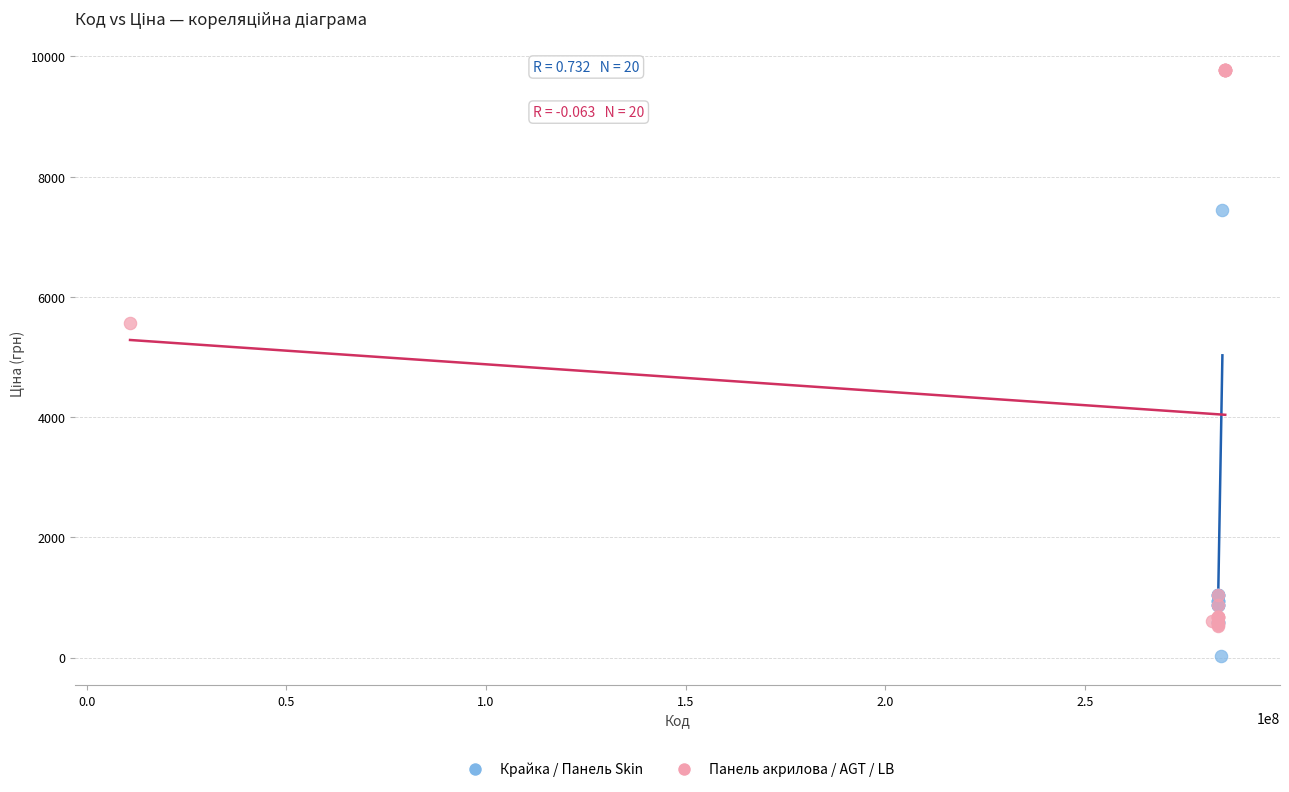

Which series has the largest Y range (max minus min)?

Панель акрилова / AGT / LB